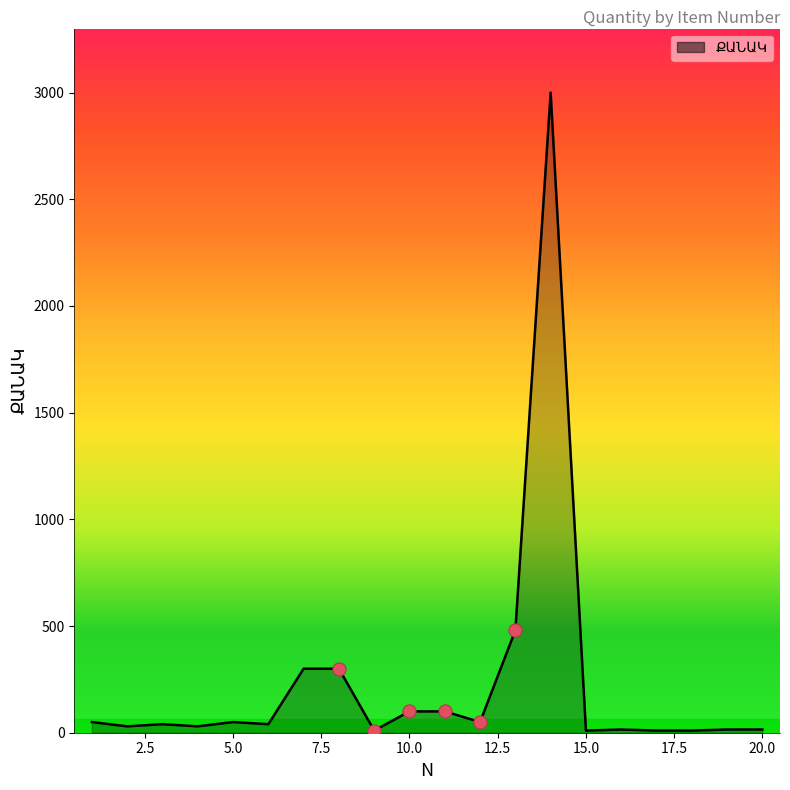

What is the maximum value shown in the chart?

3000